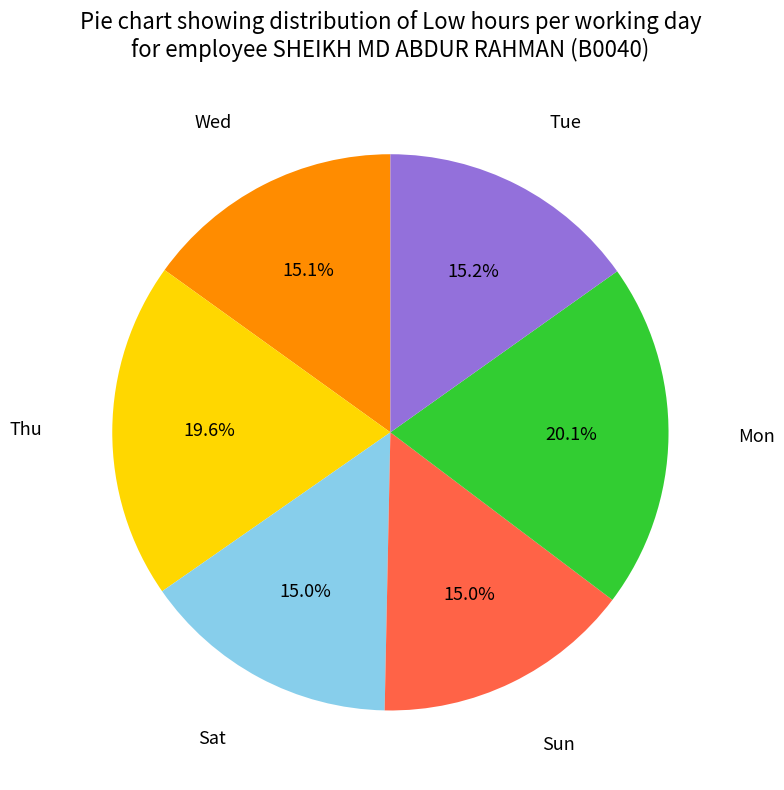

Is there any slice that represents more than half of the pie?

No